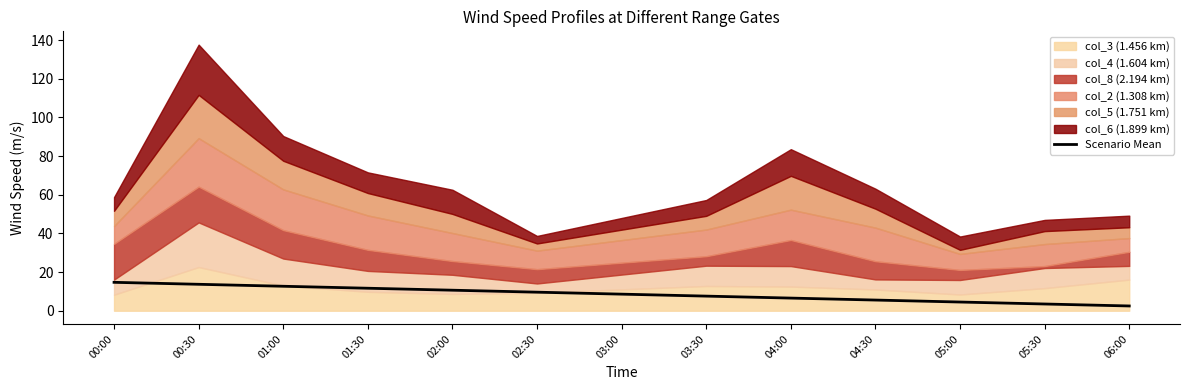

What value does the data have at 00:00?

14.7